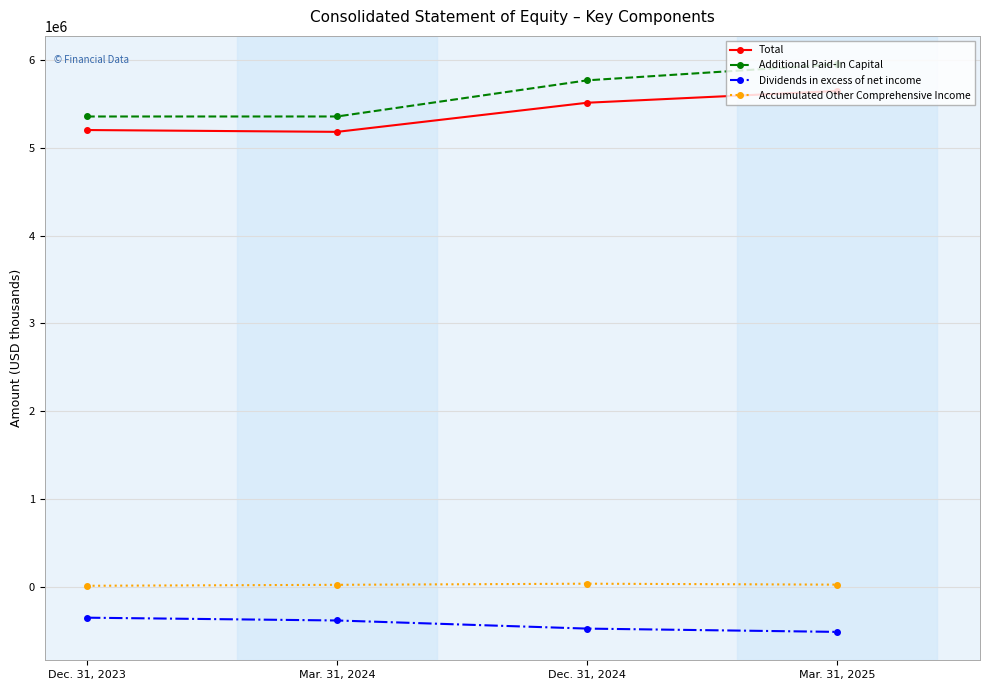

What is the average value of the Total series?

5383802